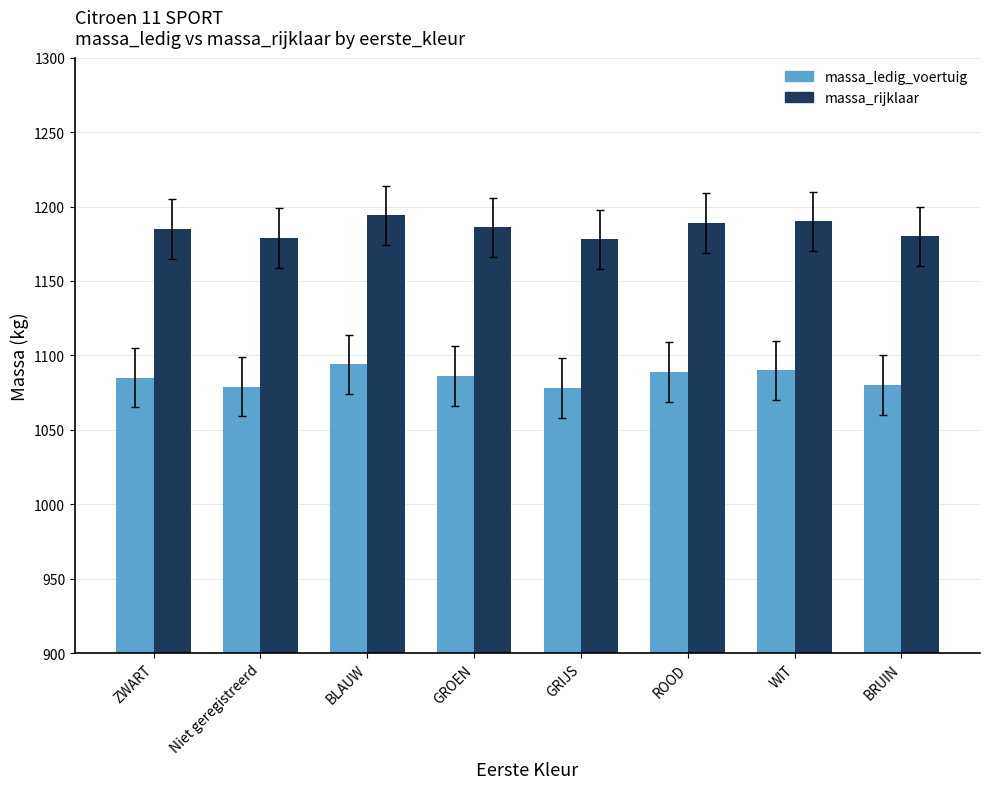

What is the difference between the second highest and minimum values in the massa_rijklaar series?

12